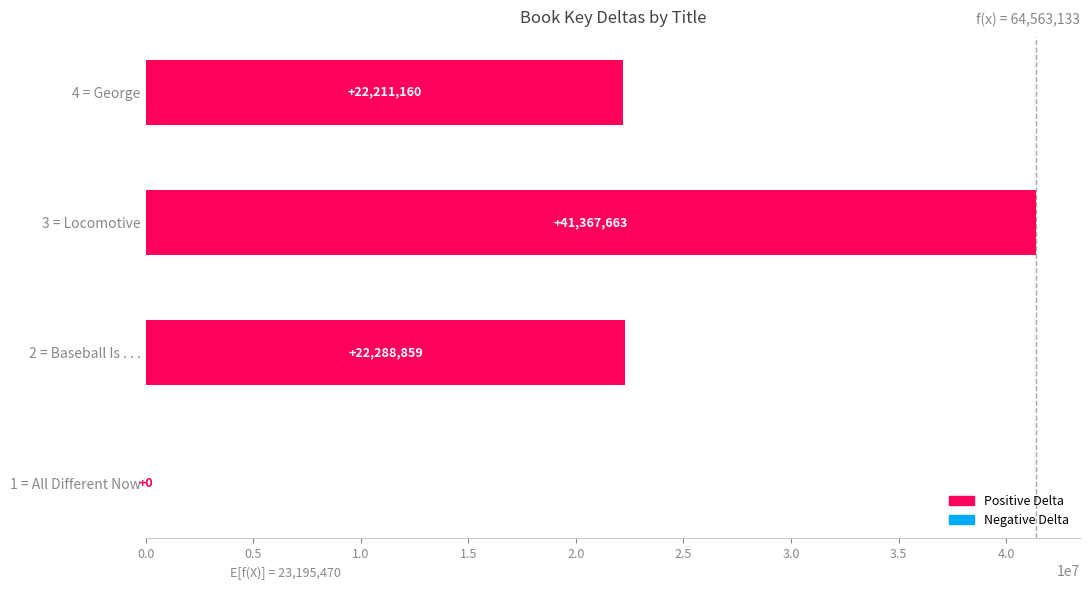

Is it true that the value at 3 = Locomotive is 41367663?

True